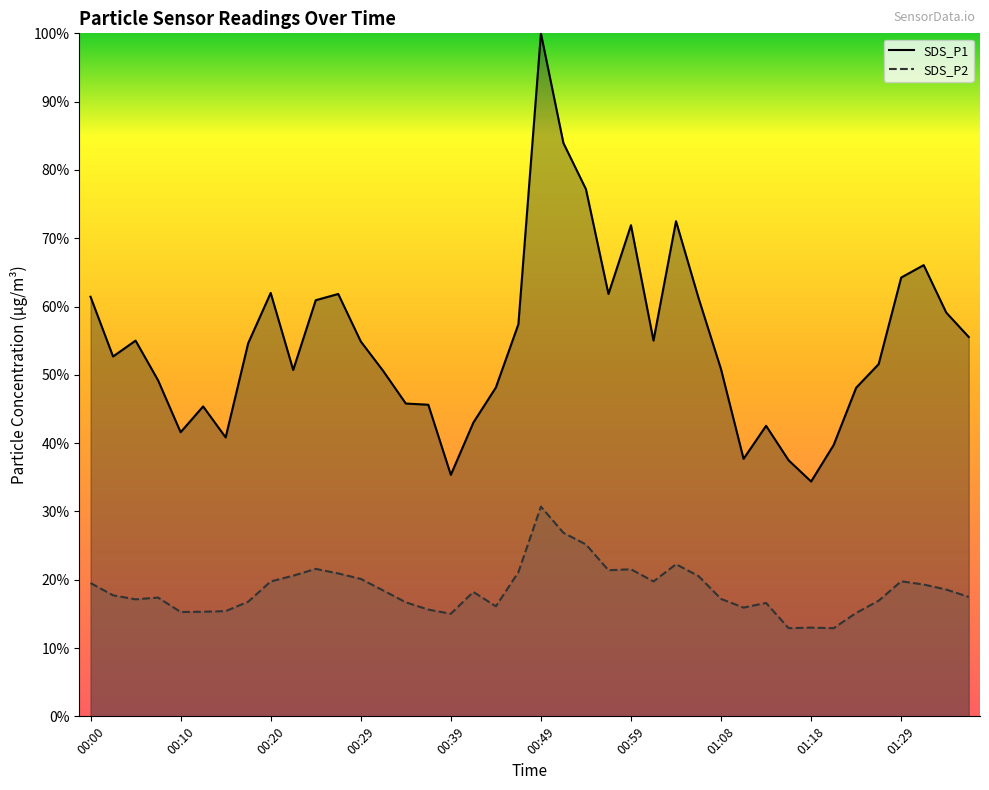

At which label does SDS_P2 reach its peak?

00:49